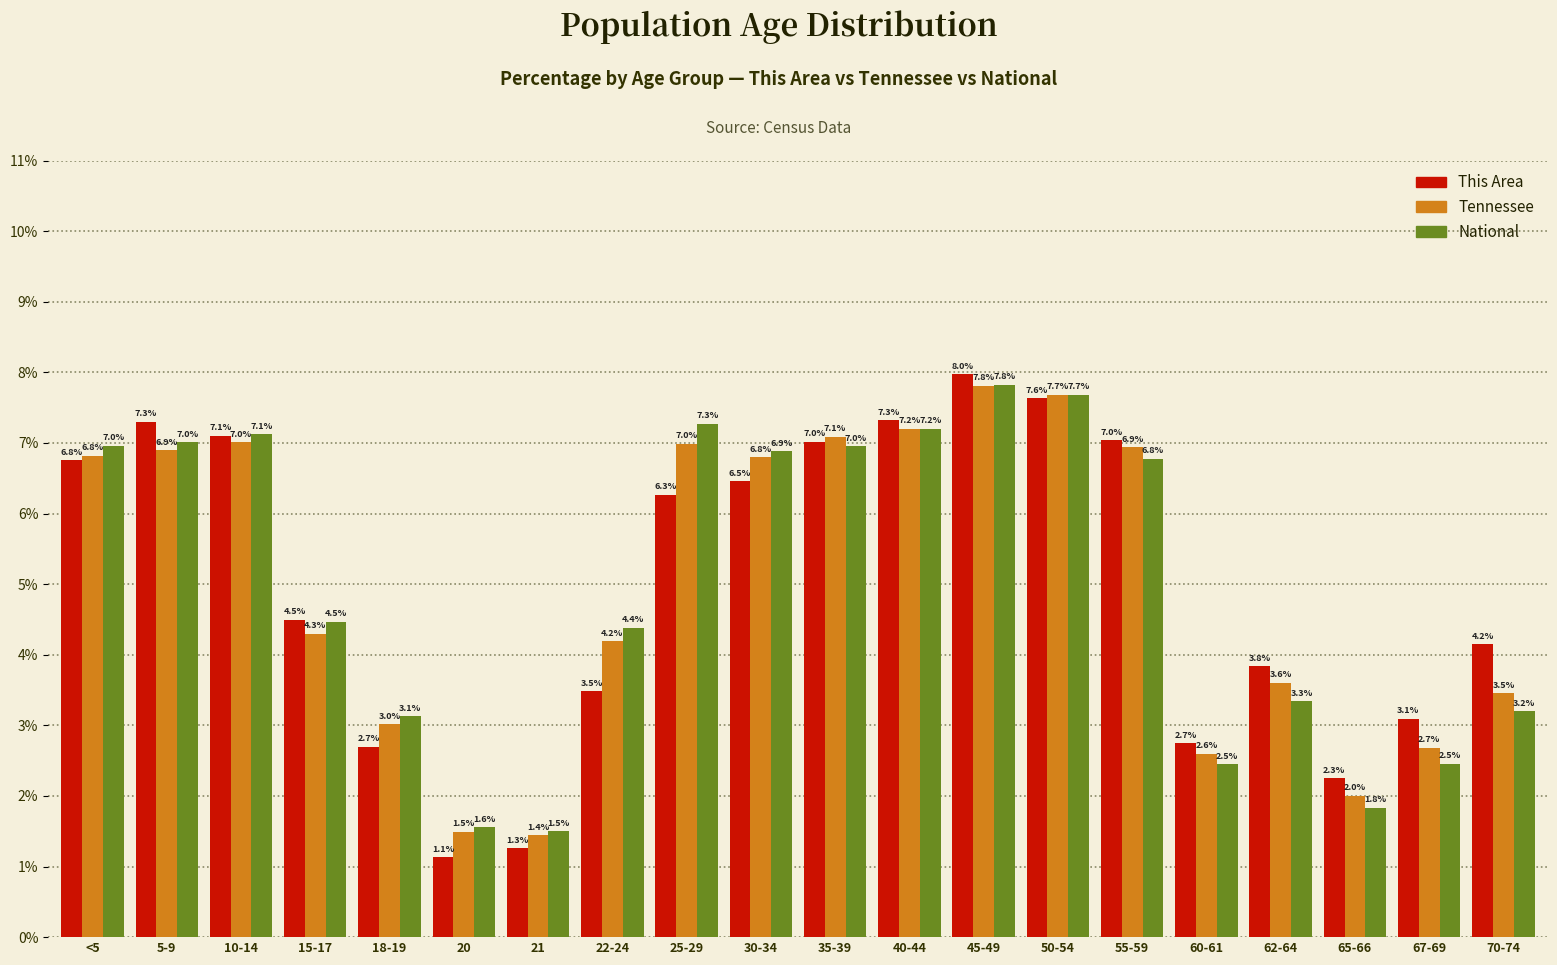

Reading left to right, what are all the values shown in this chart?

This Area: 6.8	7.3	7.1	4.5	2.7	1.1	1.3	3.5	6.3	6.5	7.0	7.3	8.0	7.6	7.0	2.7	3.8	2.3	3.1	4.2
Tennessee: 6.8	6.9	7.0	4.3	3.0	1.5	1.4	4.2	7.0	6.8	7.1	7.2	7.8	7.7	6.9	2.6	3.6	2.0	2.7	3.5
National: 7.0	7.0	7.1	4.5	3.1	1.6	1.5	4.4	7.3	6.9	7.0	7.2	7.8	7.7	6.8	2.5	3.3	1.8	2.5	3.2